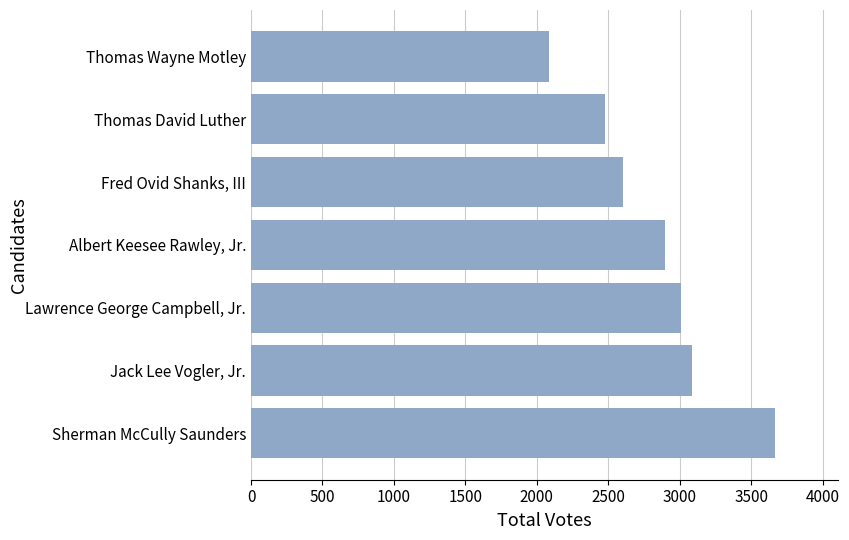

Reading bottom to top, what are all the values shown in this chart?

3667	3089	3007	2900	2602	2478	2083